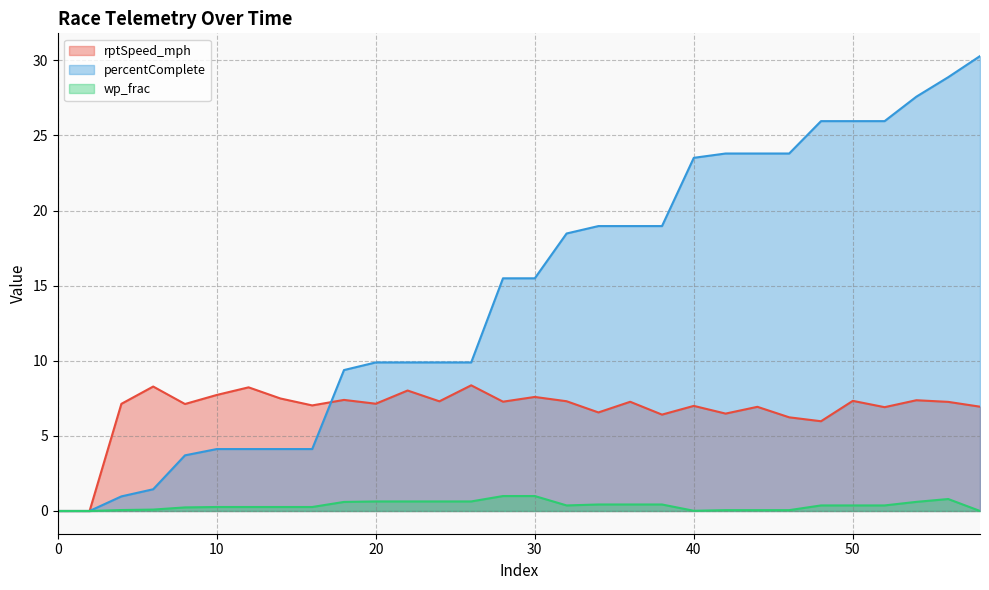

Is the value of rptSpeed_mph at 32 greater than the value of wp_frac at 2?

Yes